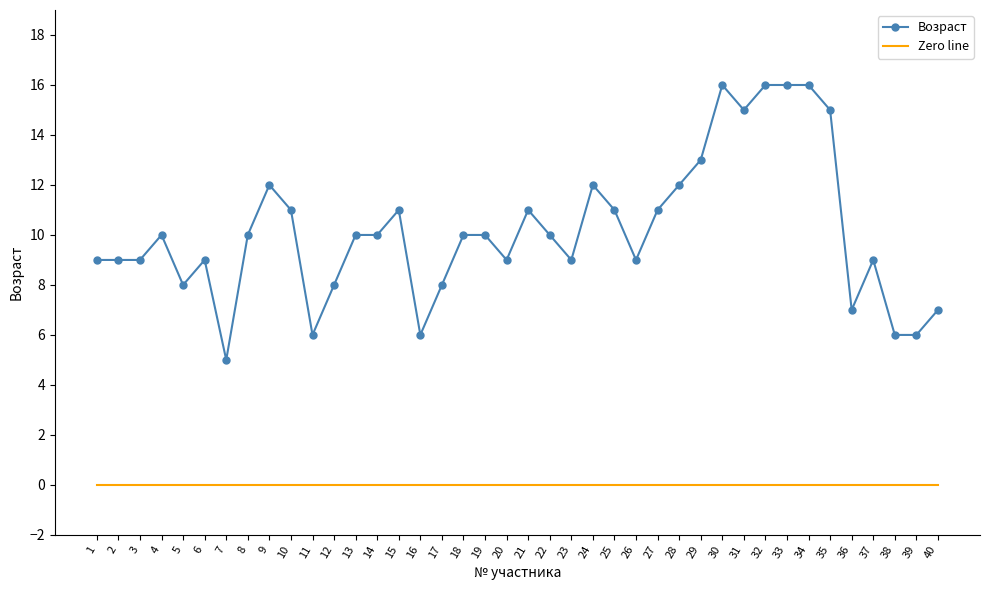

Between 16 and 18, which series saw the biggest shift?

Возраст